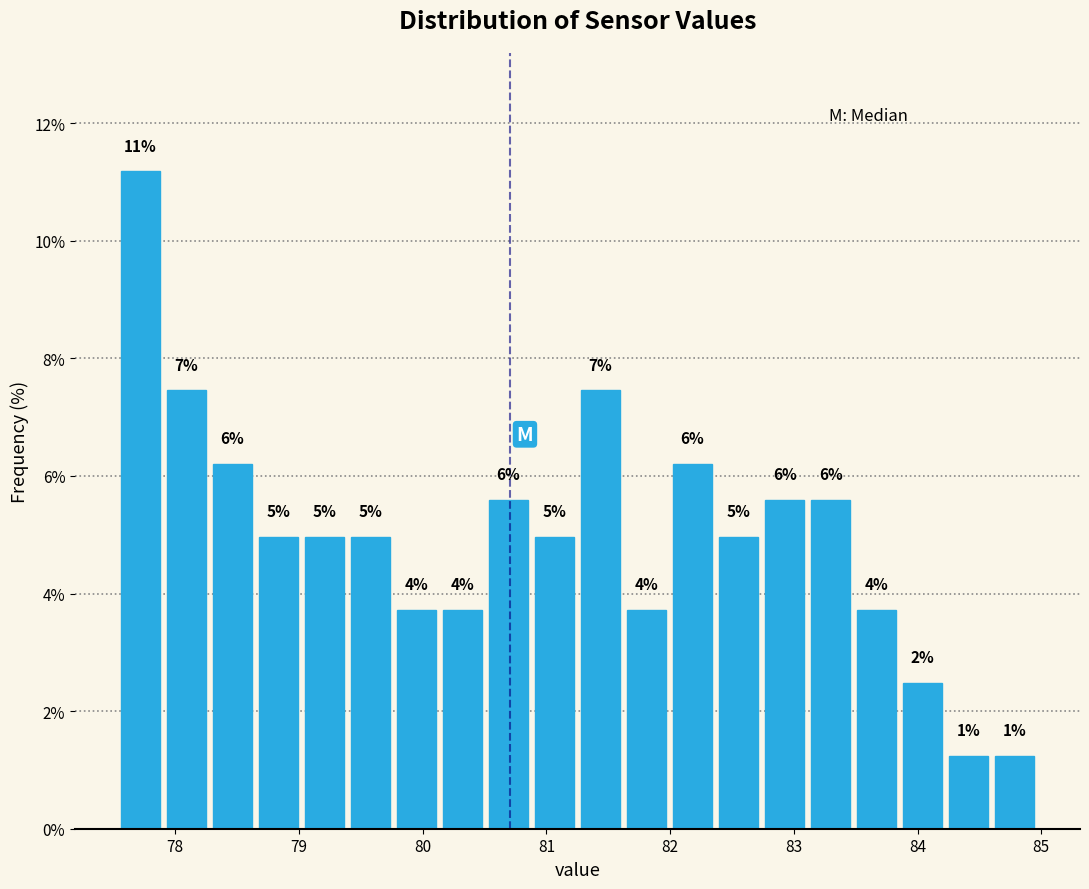

Read against the x-axis, roughly where is the centre of the tallest bar?

77.7